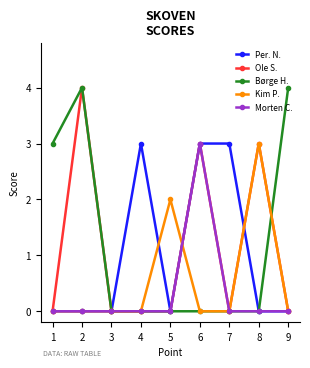

Which series changed the most between 5 and 7?

Per. N.